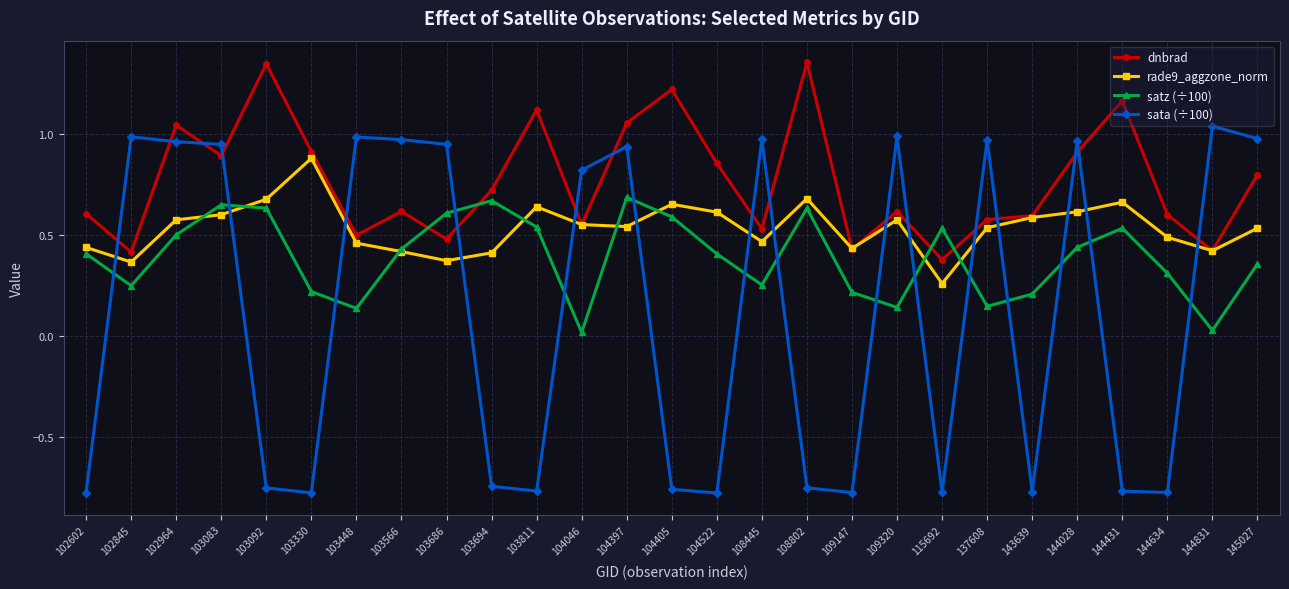

Rank the series by their maximum value, from highest to lowest.

dnbrad, sata (÷100), rade9_aggzone_norm, satz (÷100)